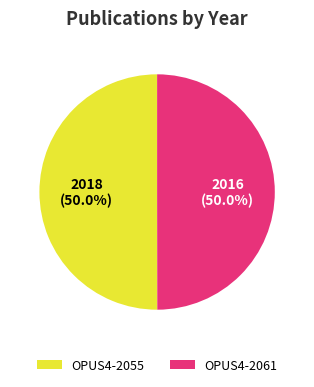

What is the total percentage of OPUS4-2055 and OPUS4-2061?

100.0%